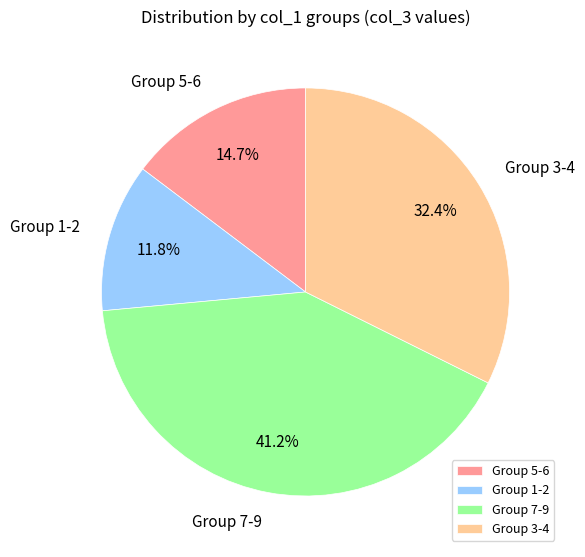

How many segments does this pie chart have?

4